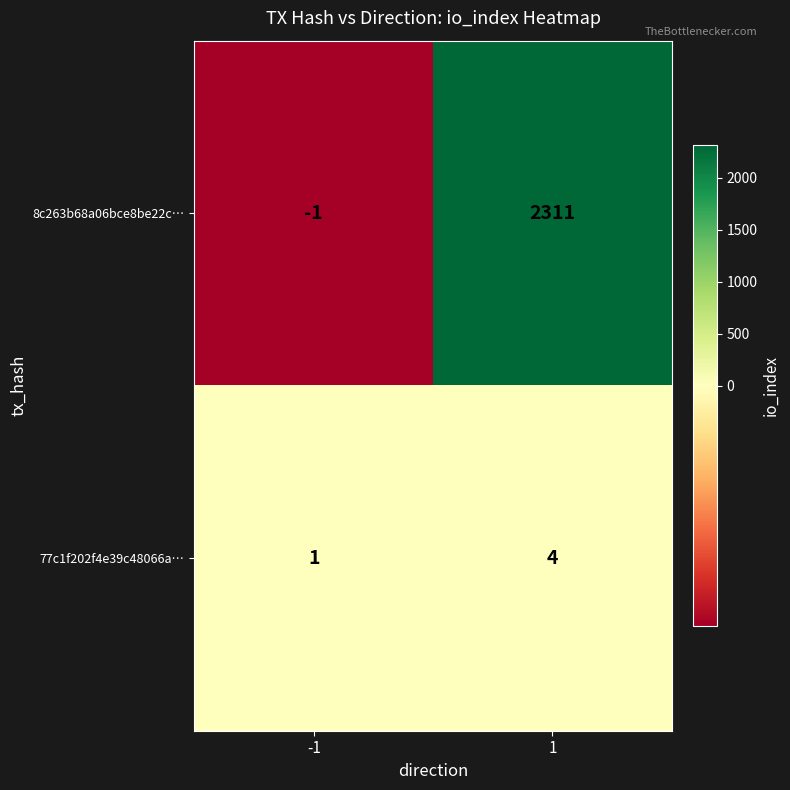

What is the average value of the 8c263b68a06bce8be22c… series?

1155